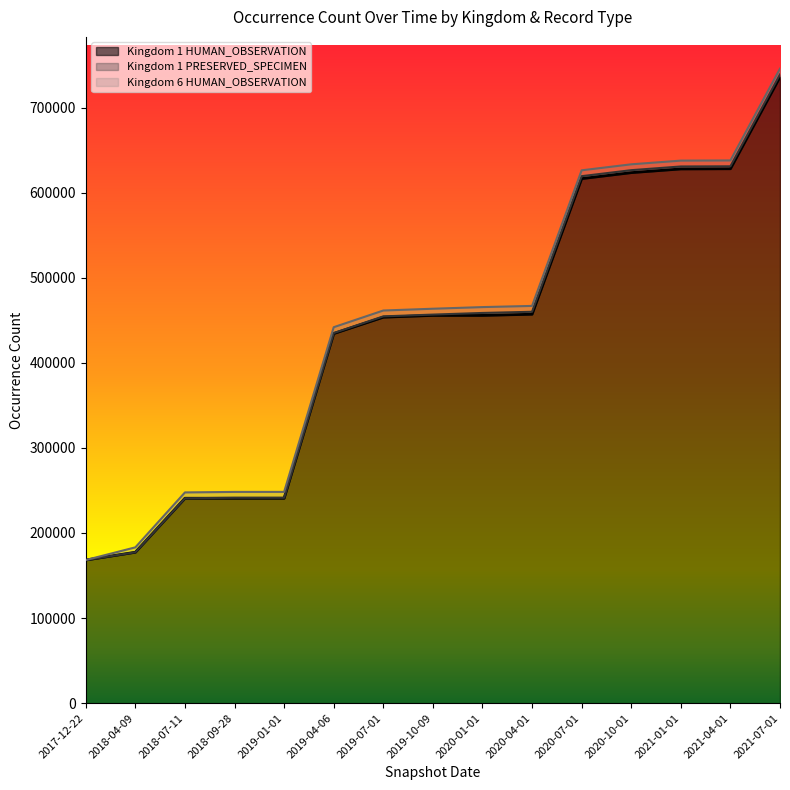

True or false: Kingdom 6 HUMAN_OBSERVATION and Kingdom 1 PRESERVED_SPECIMEN intersect in this chart.

False